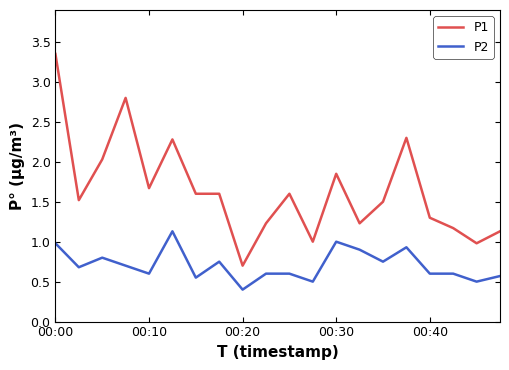

True or false: P2 and P1 intersect in this chart.

False